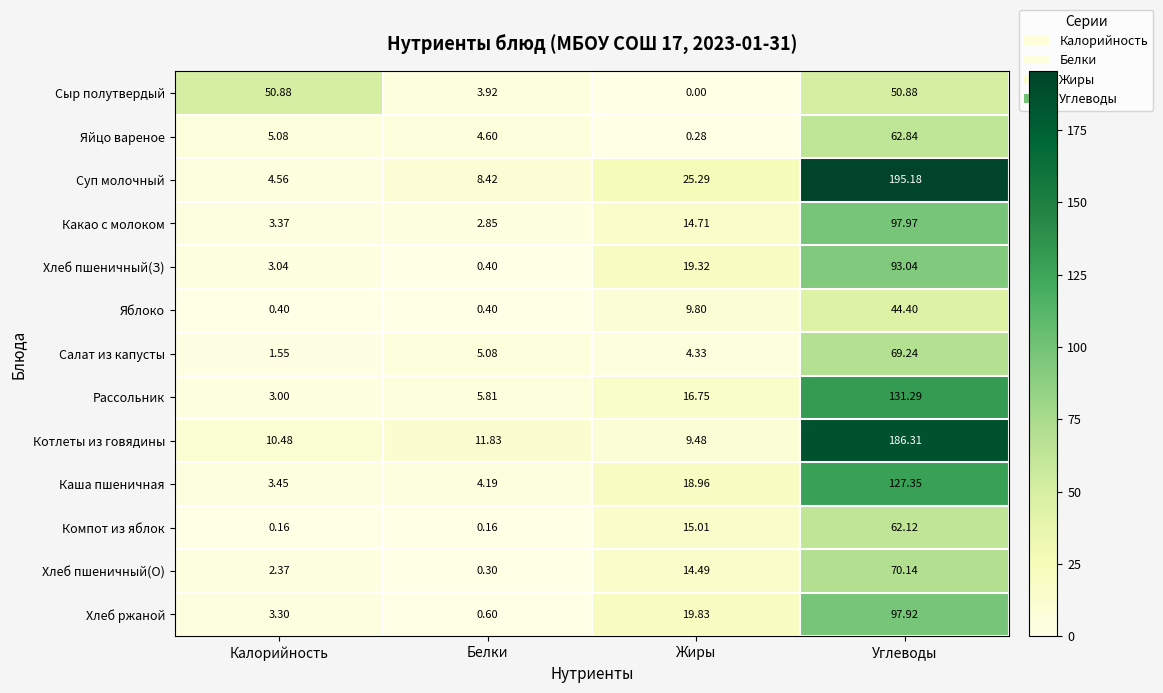

Rank the categories by Яйцо вареное value from lowest to highest.

Жиры, Белки, Калорийность, Углеводы